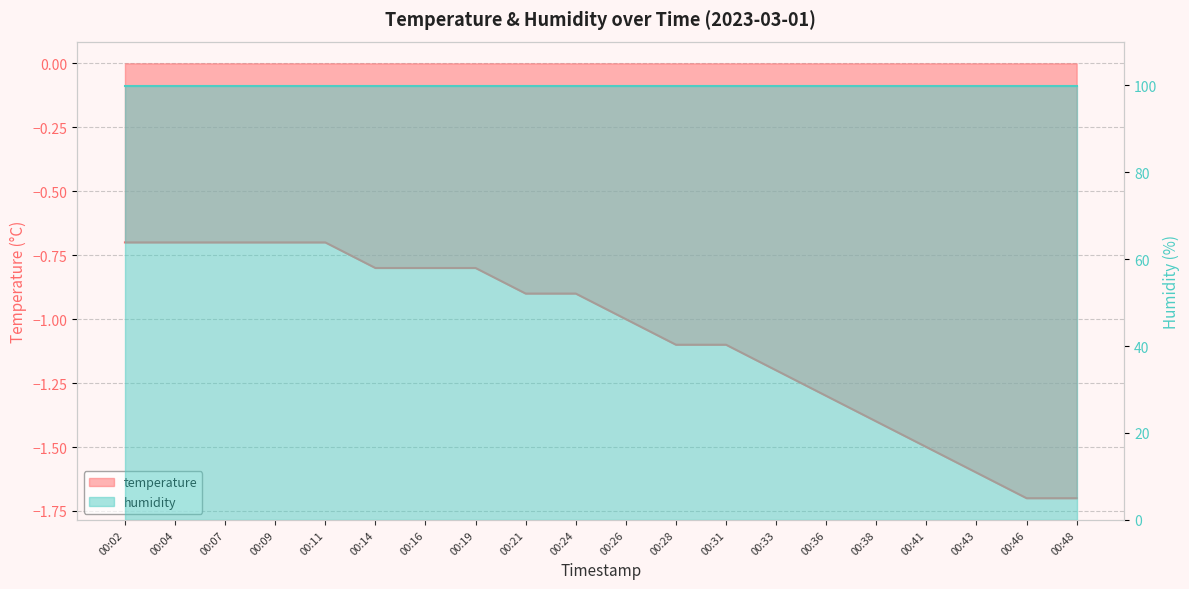

What is the value of the 17th point from the left?

-1.5